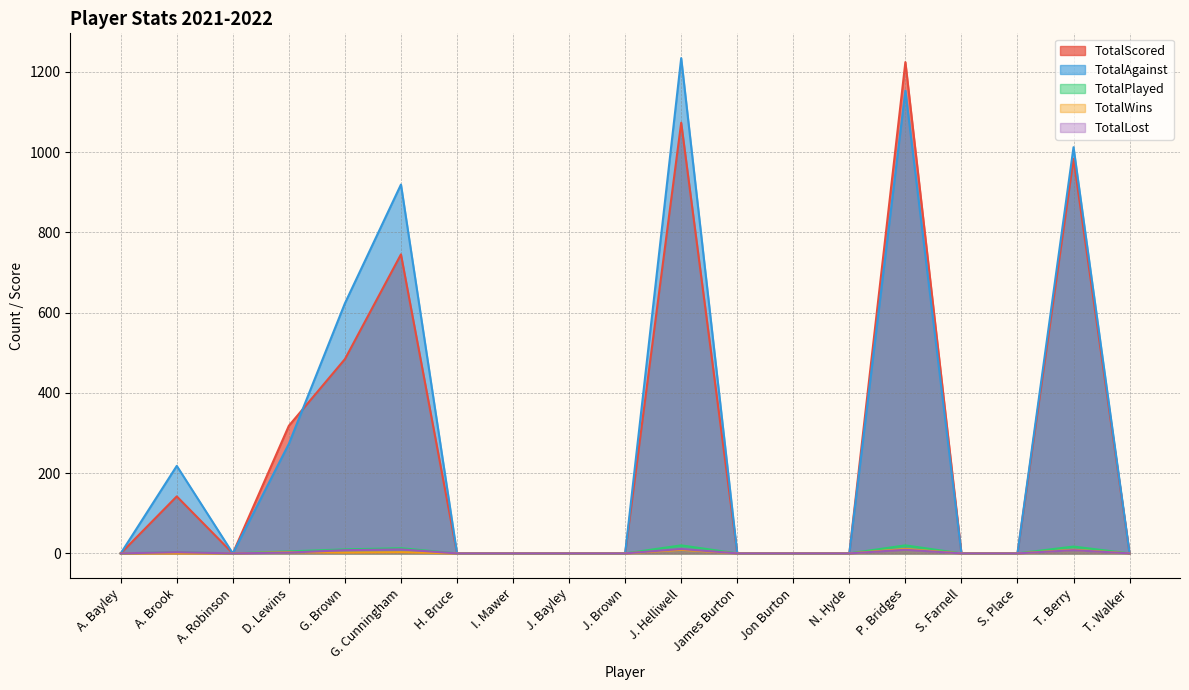

What is the difference between the highest and lowest values at D. Lewins?

316